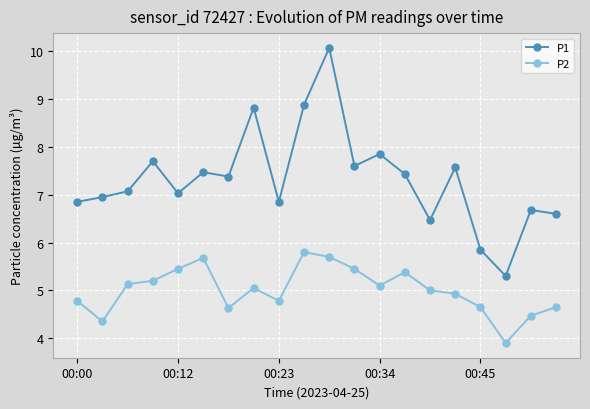

True or false: P1 has more than 2 interior local peaks.

True